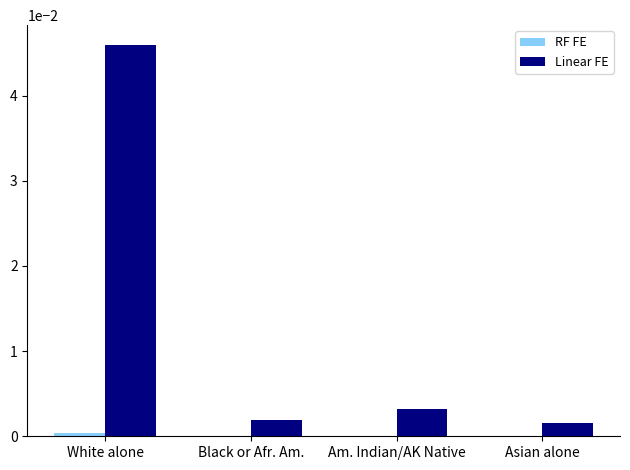

Is it true that Linear FE equals 0.0 at Asian alone?

True